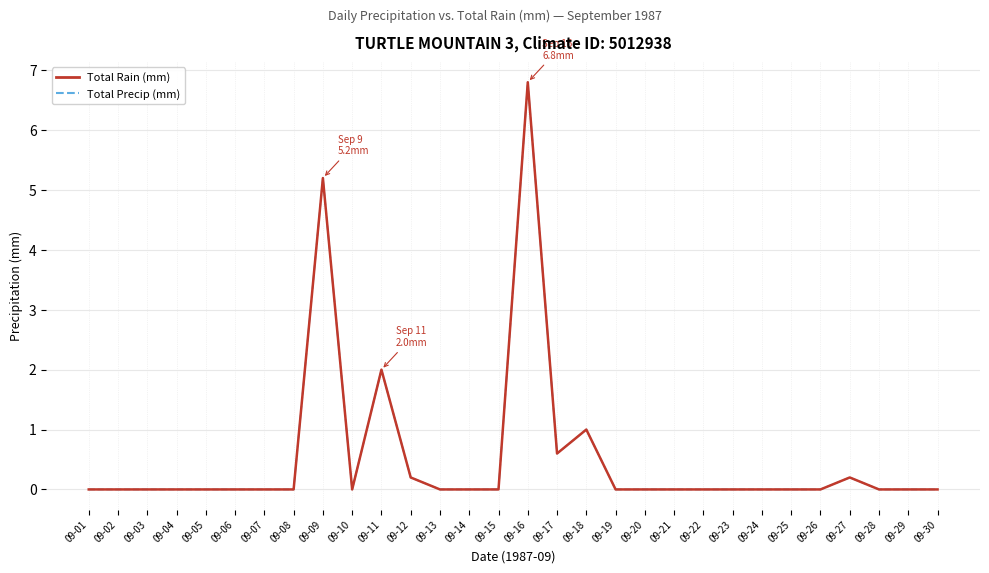

What is the sum of the Total Rain (mm) values at 09-16 and 09-20?

6.8